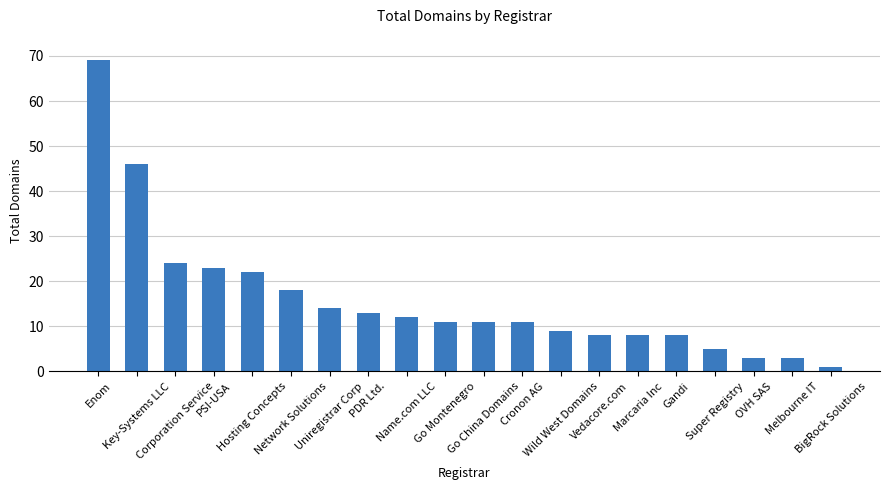

What is the sum of the values at Wild West Domains and PDR Ltd.?

22